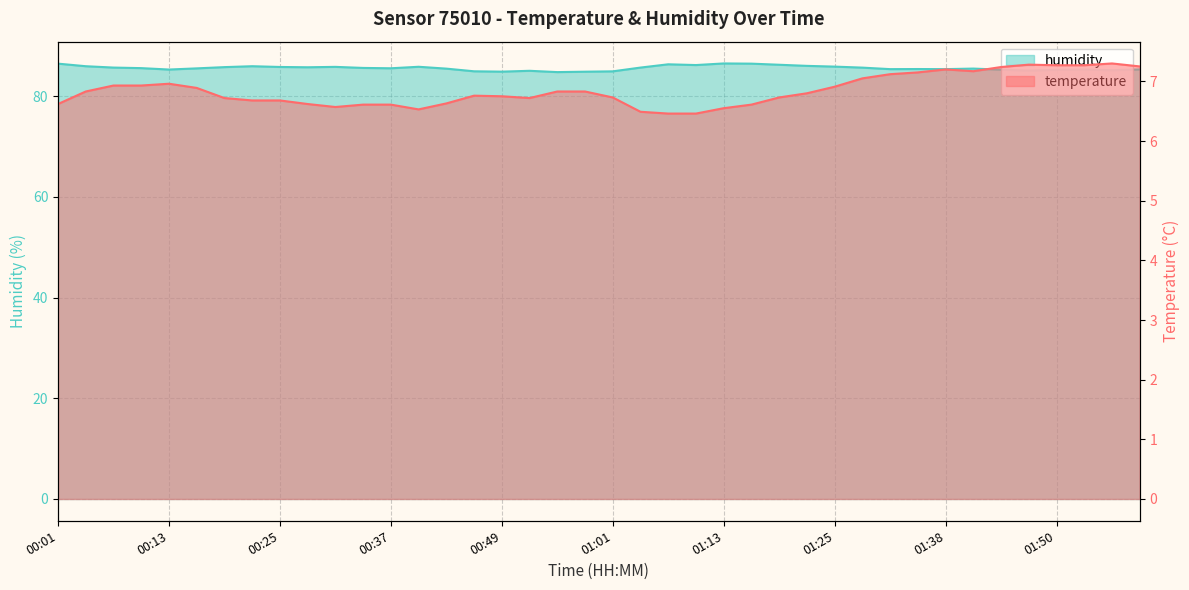

True or false: temperature and humidity intersect in this chart.

False